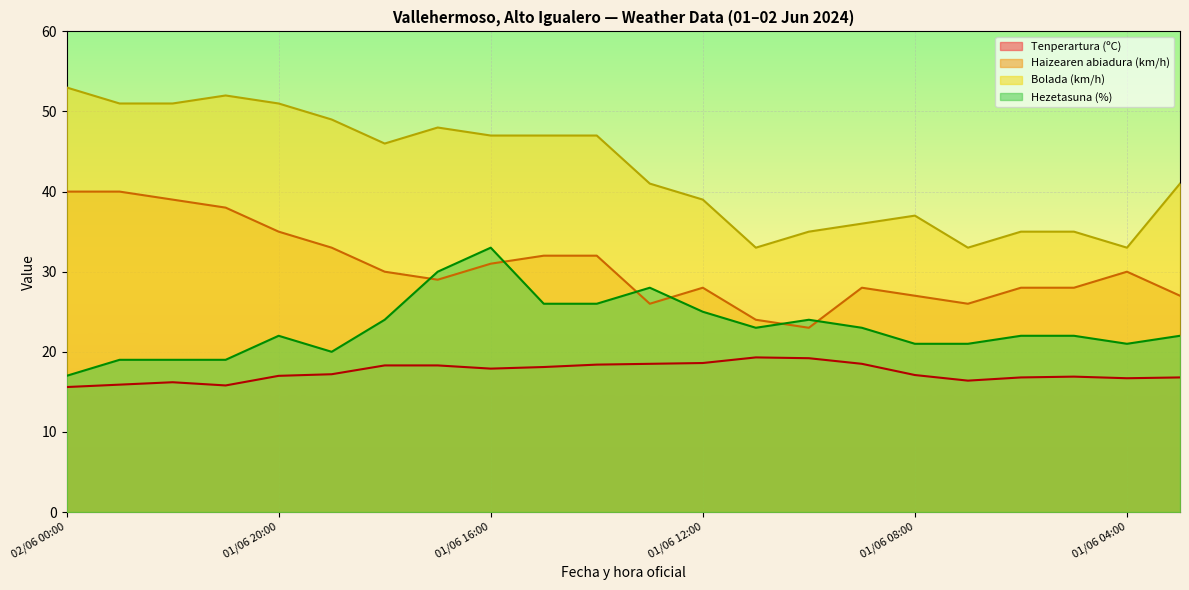

Rank the categories by Hezetasuna (%) value from highest to lowest.

01/06 16:00, 01/06 17:00, 01/06 13:00, 01/06 15:00, 01/06 14:00, 01/06 12:00, 01/06 18:00, 01/06 10:00, 01/06 11:00, 01/06 09:00, 01/06 20:00, 01/06 06:00, 01/06 05:00, 01/06 03:00, 01/06 08:00, 01/06 07:00, 01/06 04:00, 01/06 19:00, 01/06 23:00, 01/06 22:00, 01/06 21:00, 02/06 00:00